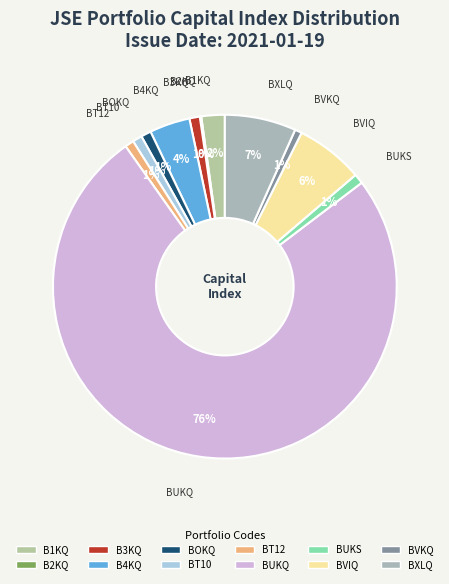

To the nearest percent, what is the difference between the largest and smallest slice percentages?

75%